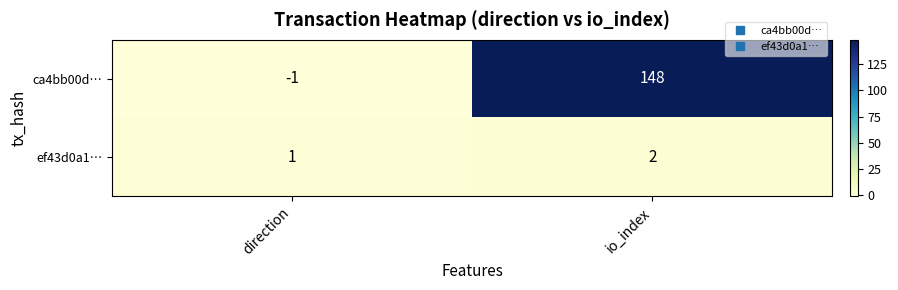

Which series changed the most between direction and io_index?

ca4bb00d…